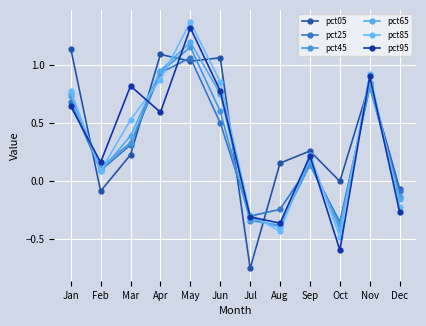

What value does the pct45 series have at Jun?

0.6